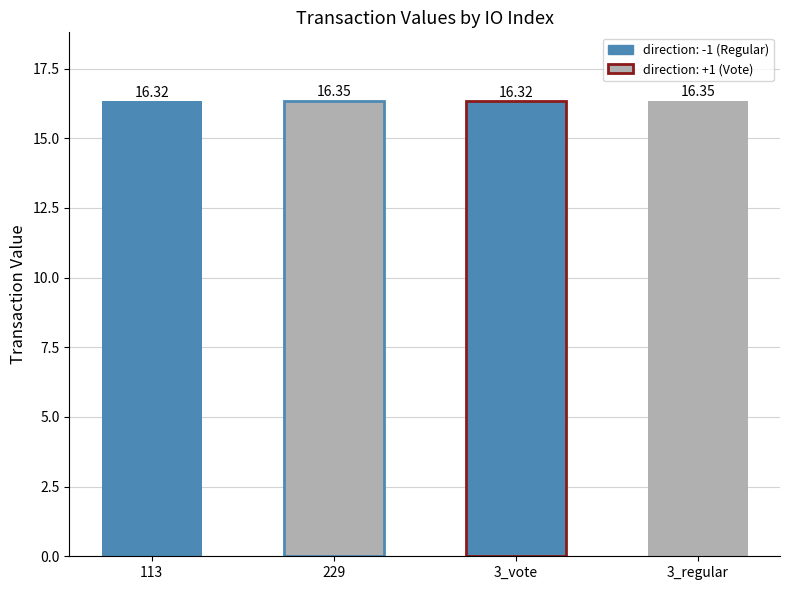

Reading left to right, what are all the values shown in this chart?

113=16.3	229=16.3	3_vote=16.3	3_regular=16.3